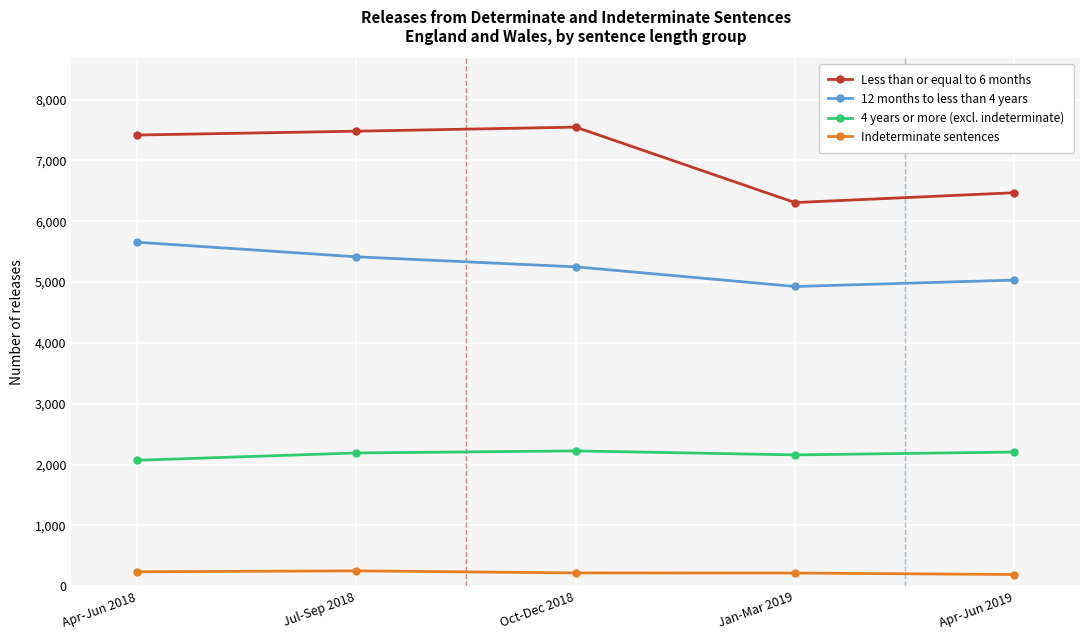

True or false: 4 years or more (excl. indeterminate) and Indeterminate sentences cross at least once.

False